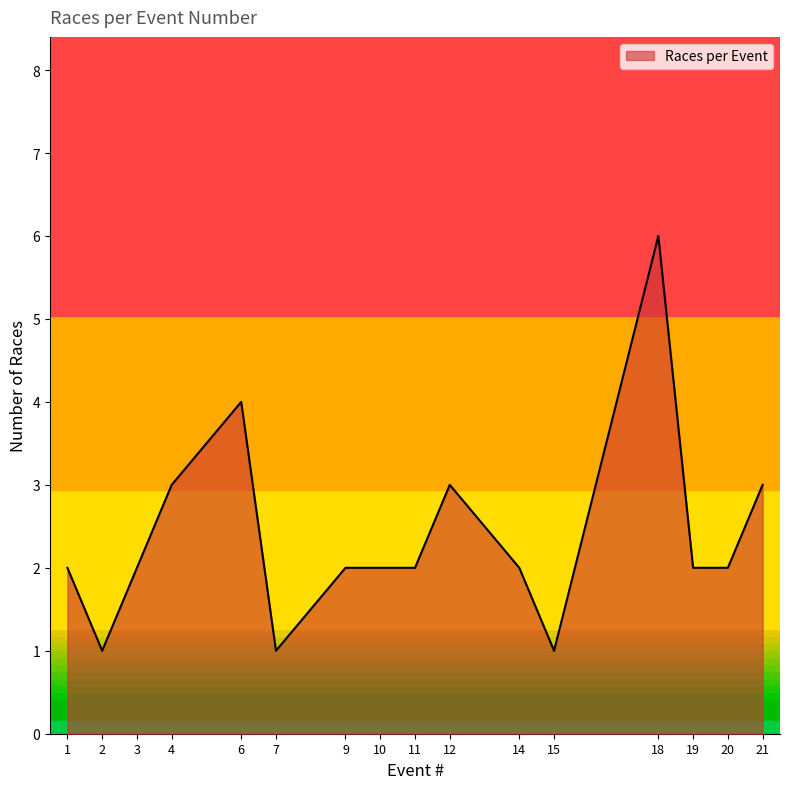

What is the difference between the maximum and minimum values?

5